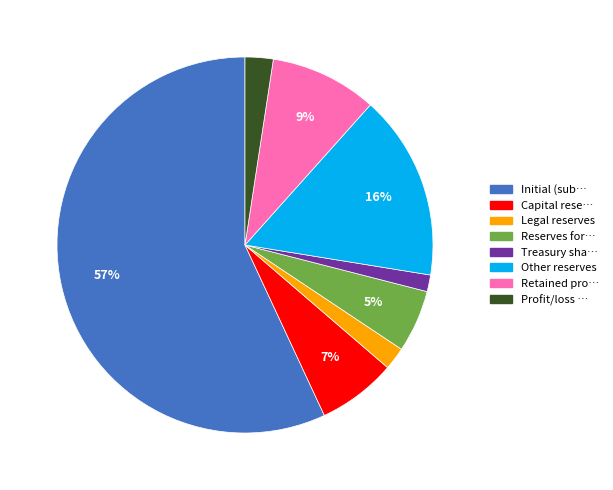

Is there a majority slice in this chart?

Yes